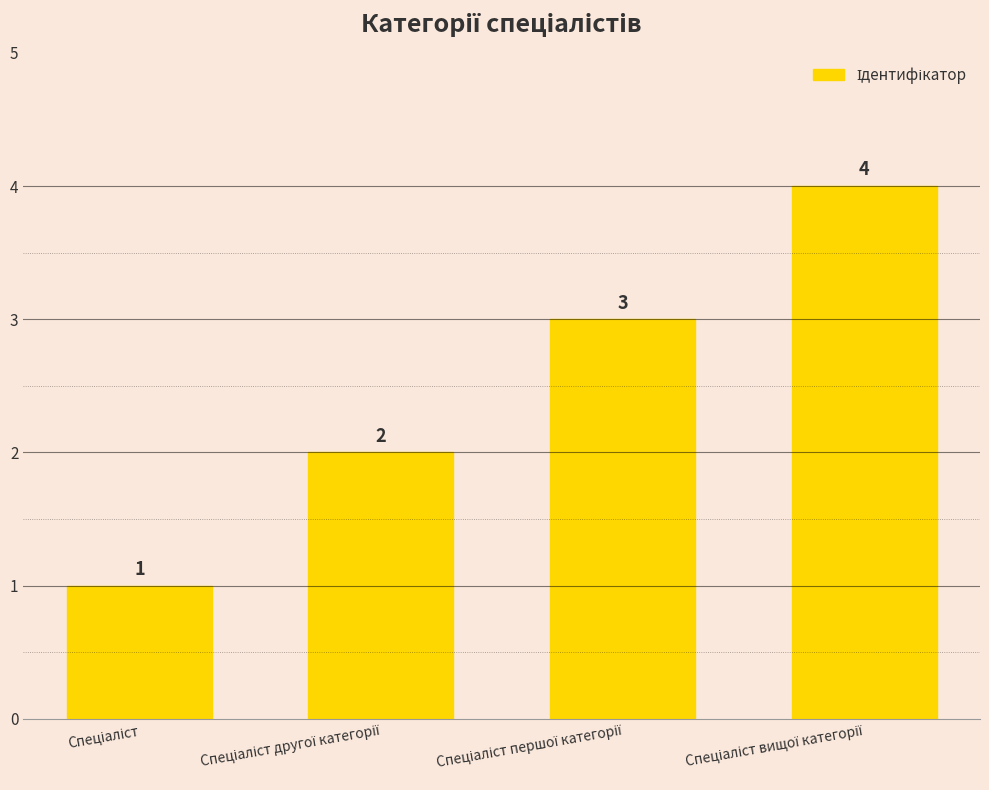

How many data points are less than 3?

2